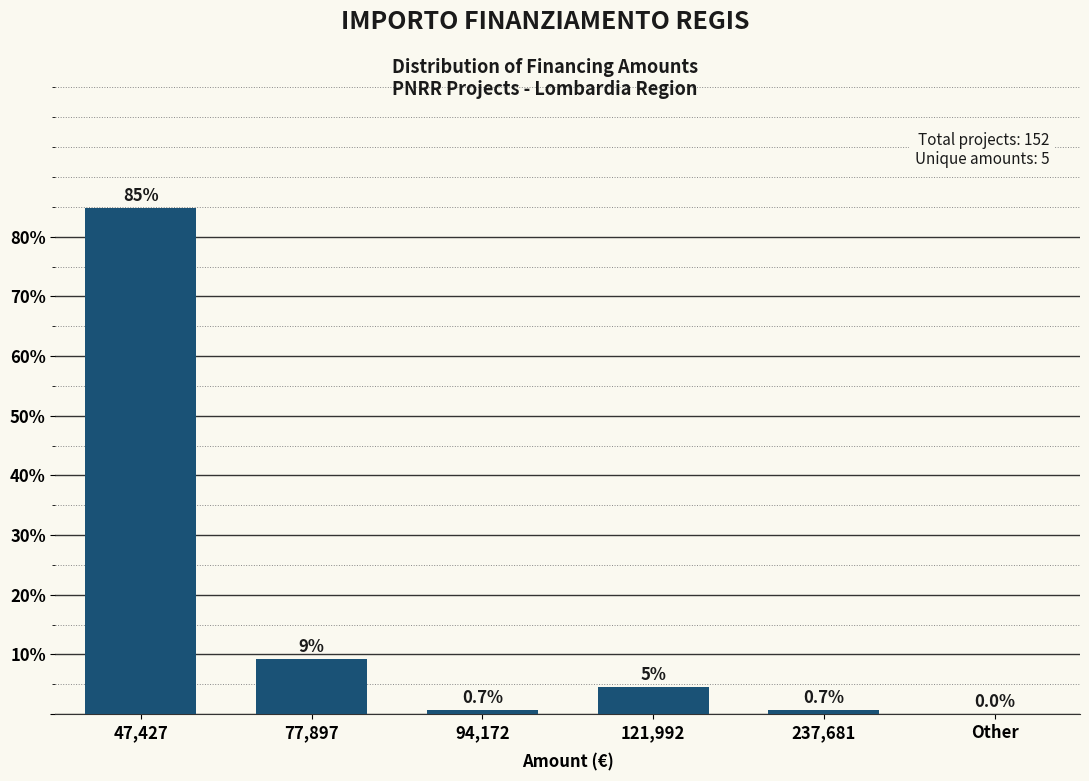

Reading left to right, what are all the values shown in this chart?

47,427=84.9	77,897=9.2	94,172=0.7	121,992=4.6	237,681=0.7	Other=0.0